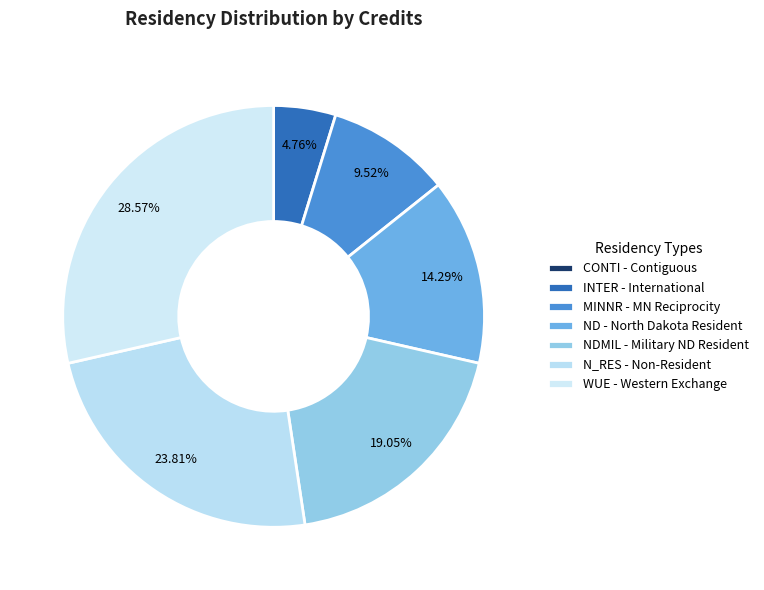

To the nearest percent, what is the difference between the largest and smallest slice percentages?

29%